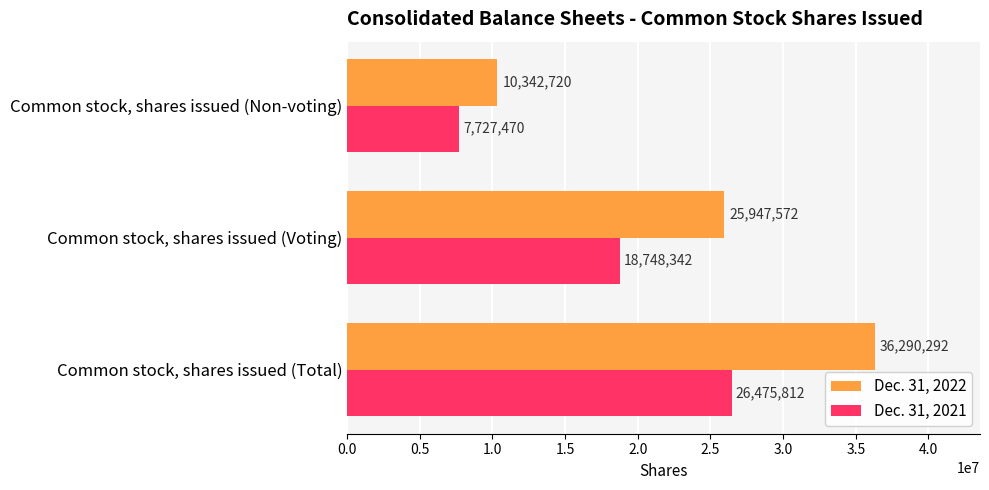

List the series in order of their peak value, lowest first.

Dec. 31, 2021, Dec. 31, 2022